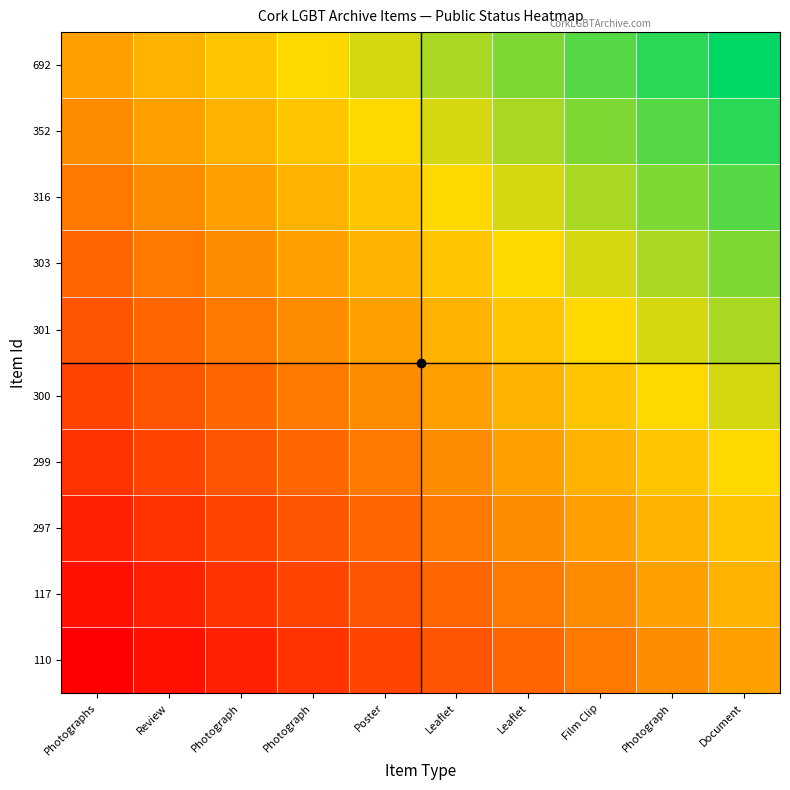

What is the spread (max minus min) of values at Leaflet?

0.5